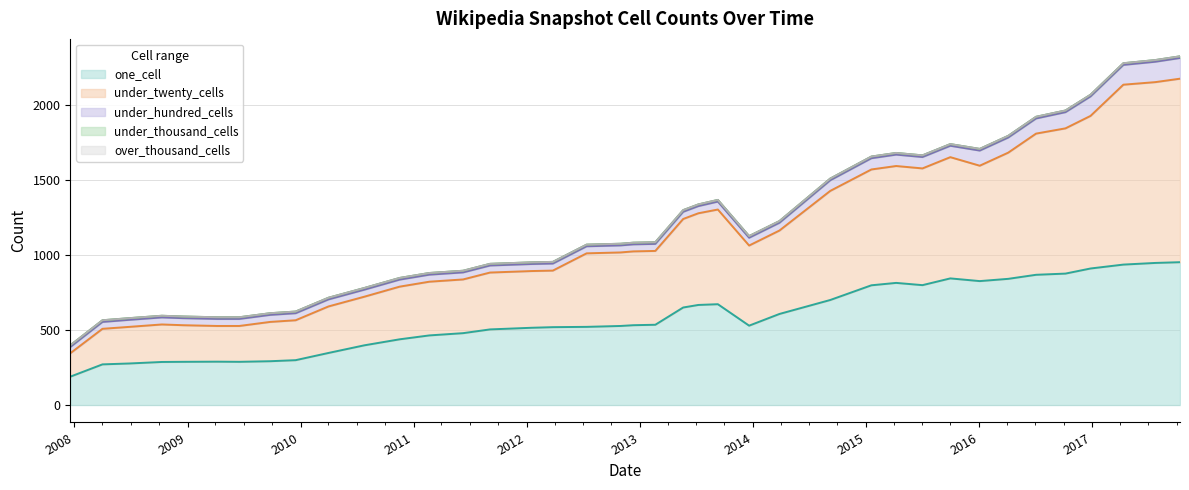

What is the label of the 19th point from the right?

2013-02-20